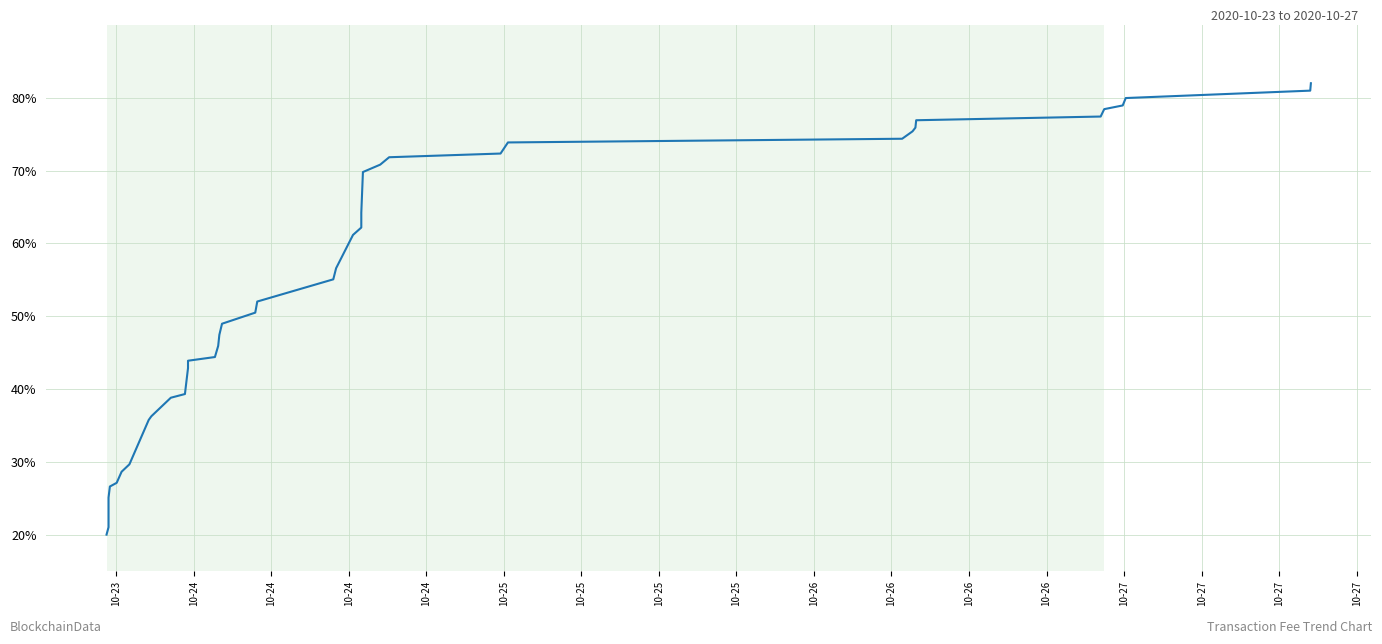

The chart shows a value of 20.3 at 30. True or false?

False